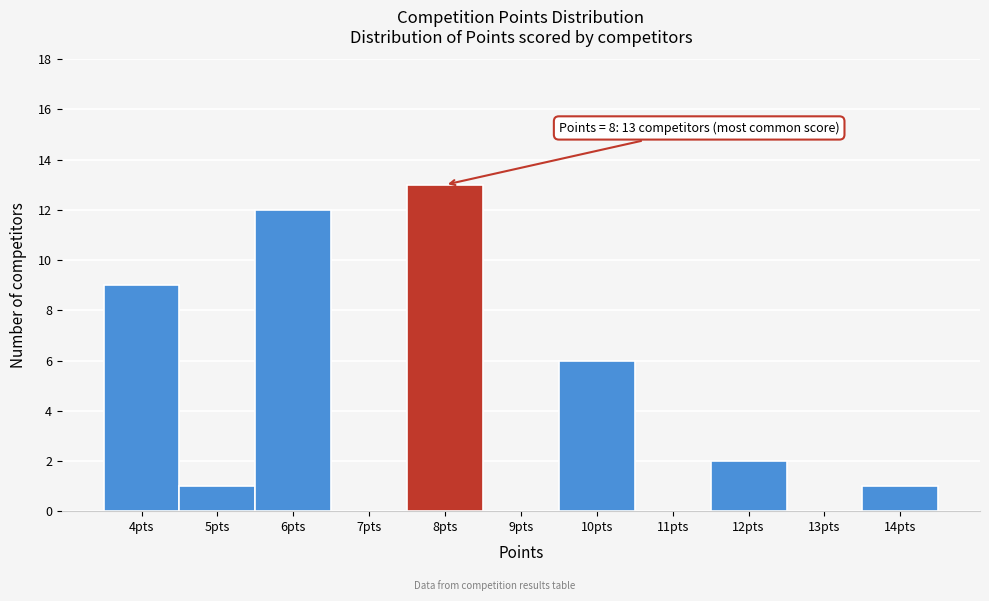

Reading left to right, what are all the values shown in this chart?

4pts=9	5pts=1	6pts=12	7pts=0	8pts=13	9pts=0	10pts=6	11pts=0	12pts=2	13pts=0	14pts=1